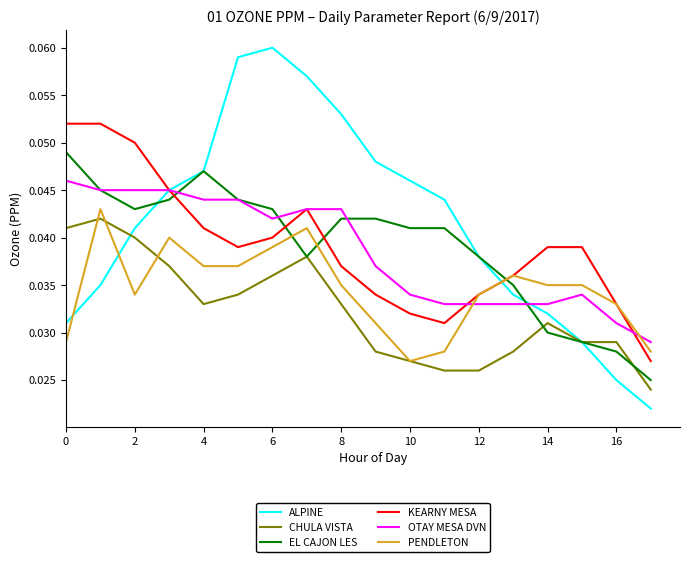

Which series has the largest range (max minus min)?

ALPINE